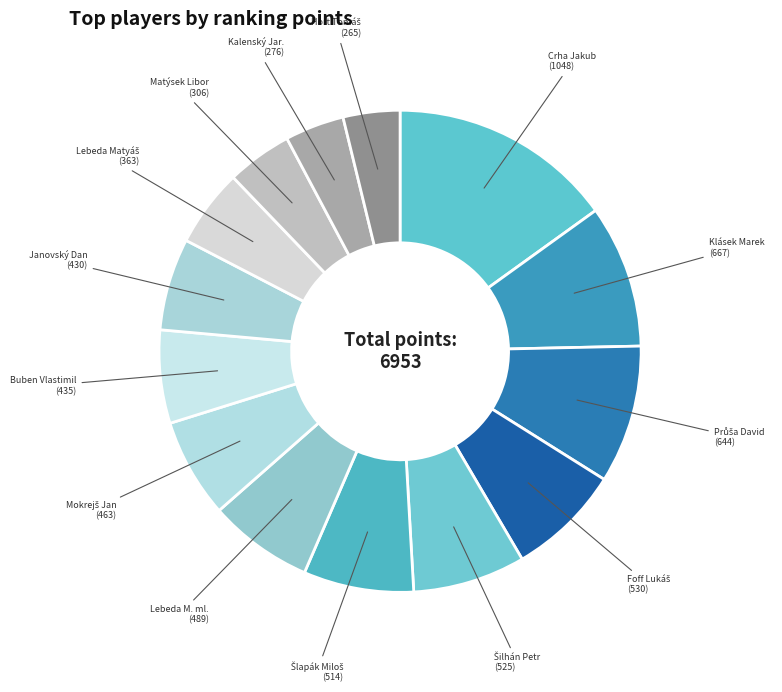

Is there a majority slice in this chart?

No